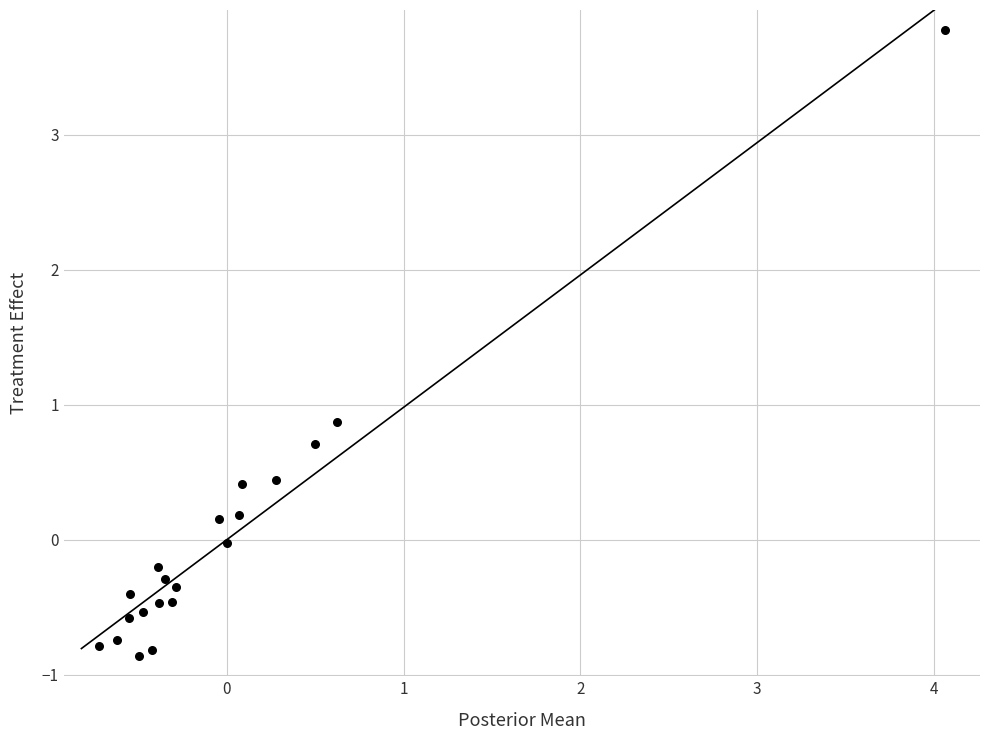

What Y value in the scatter plot is closest to 1?

0.9